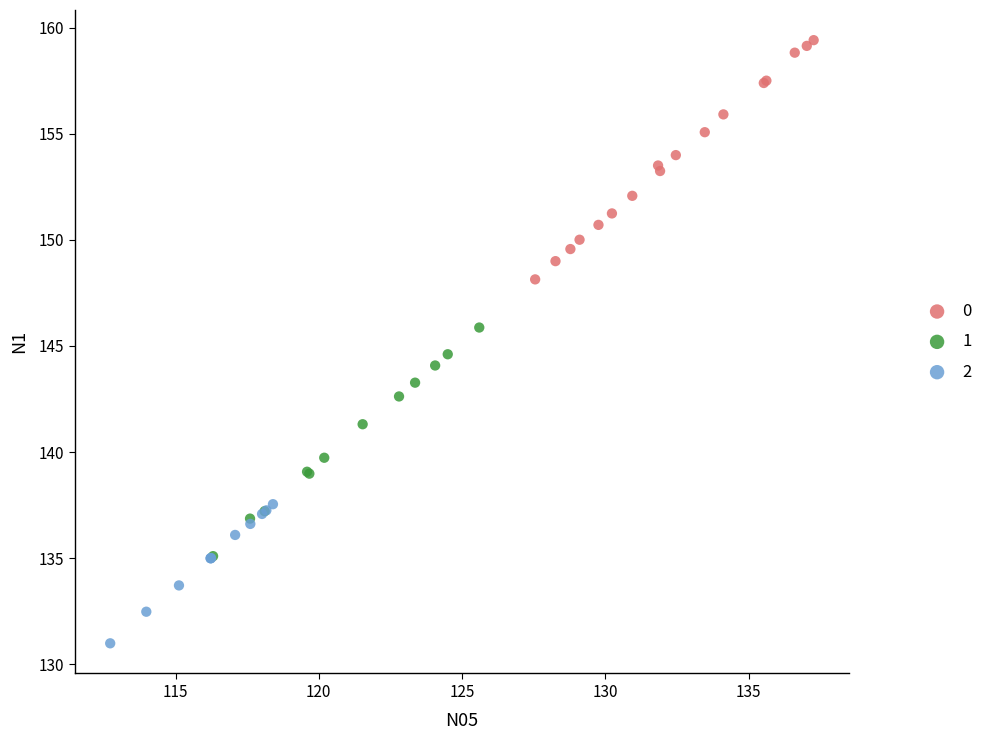

What are all the series names shown in the legend?

0, 1, 2